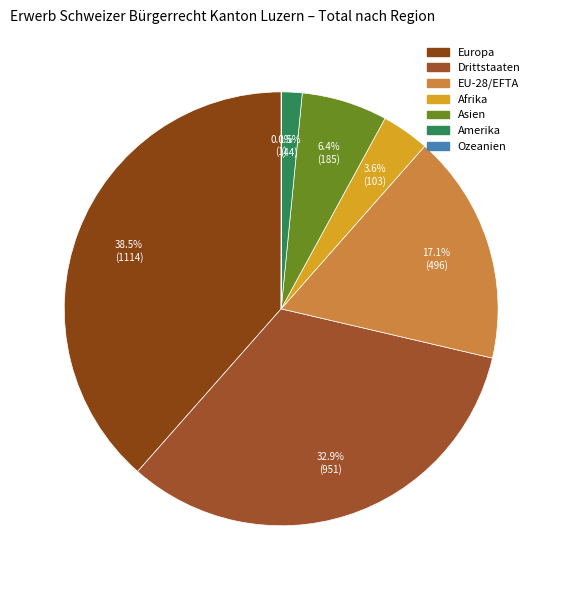

To the nearest percent, what portion does Amerika represent?

2%